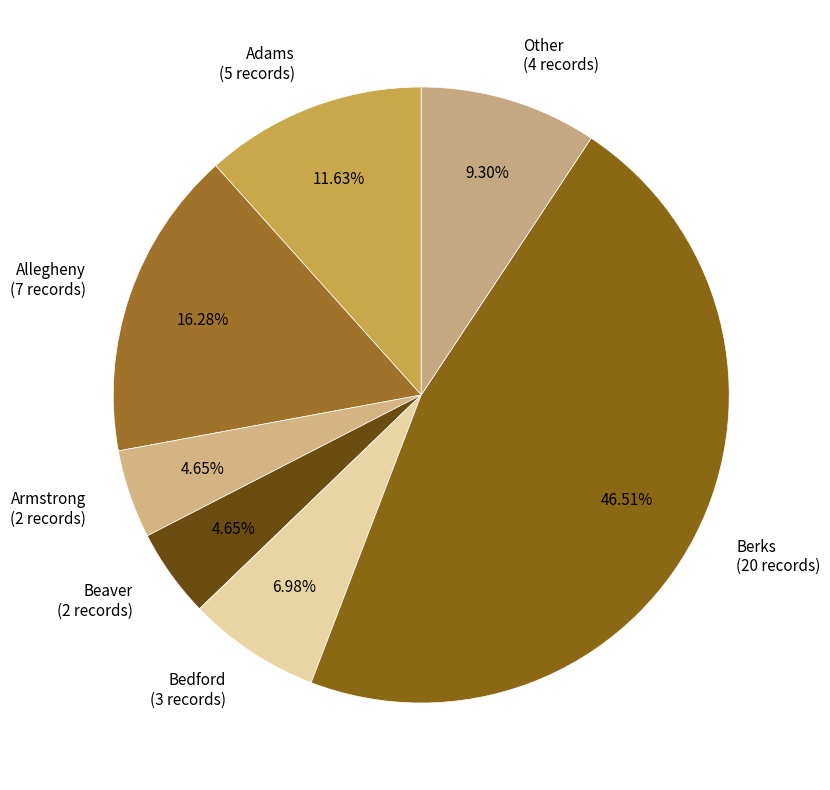

Which slice is the largest?

Berks